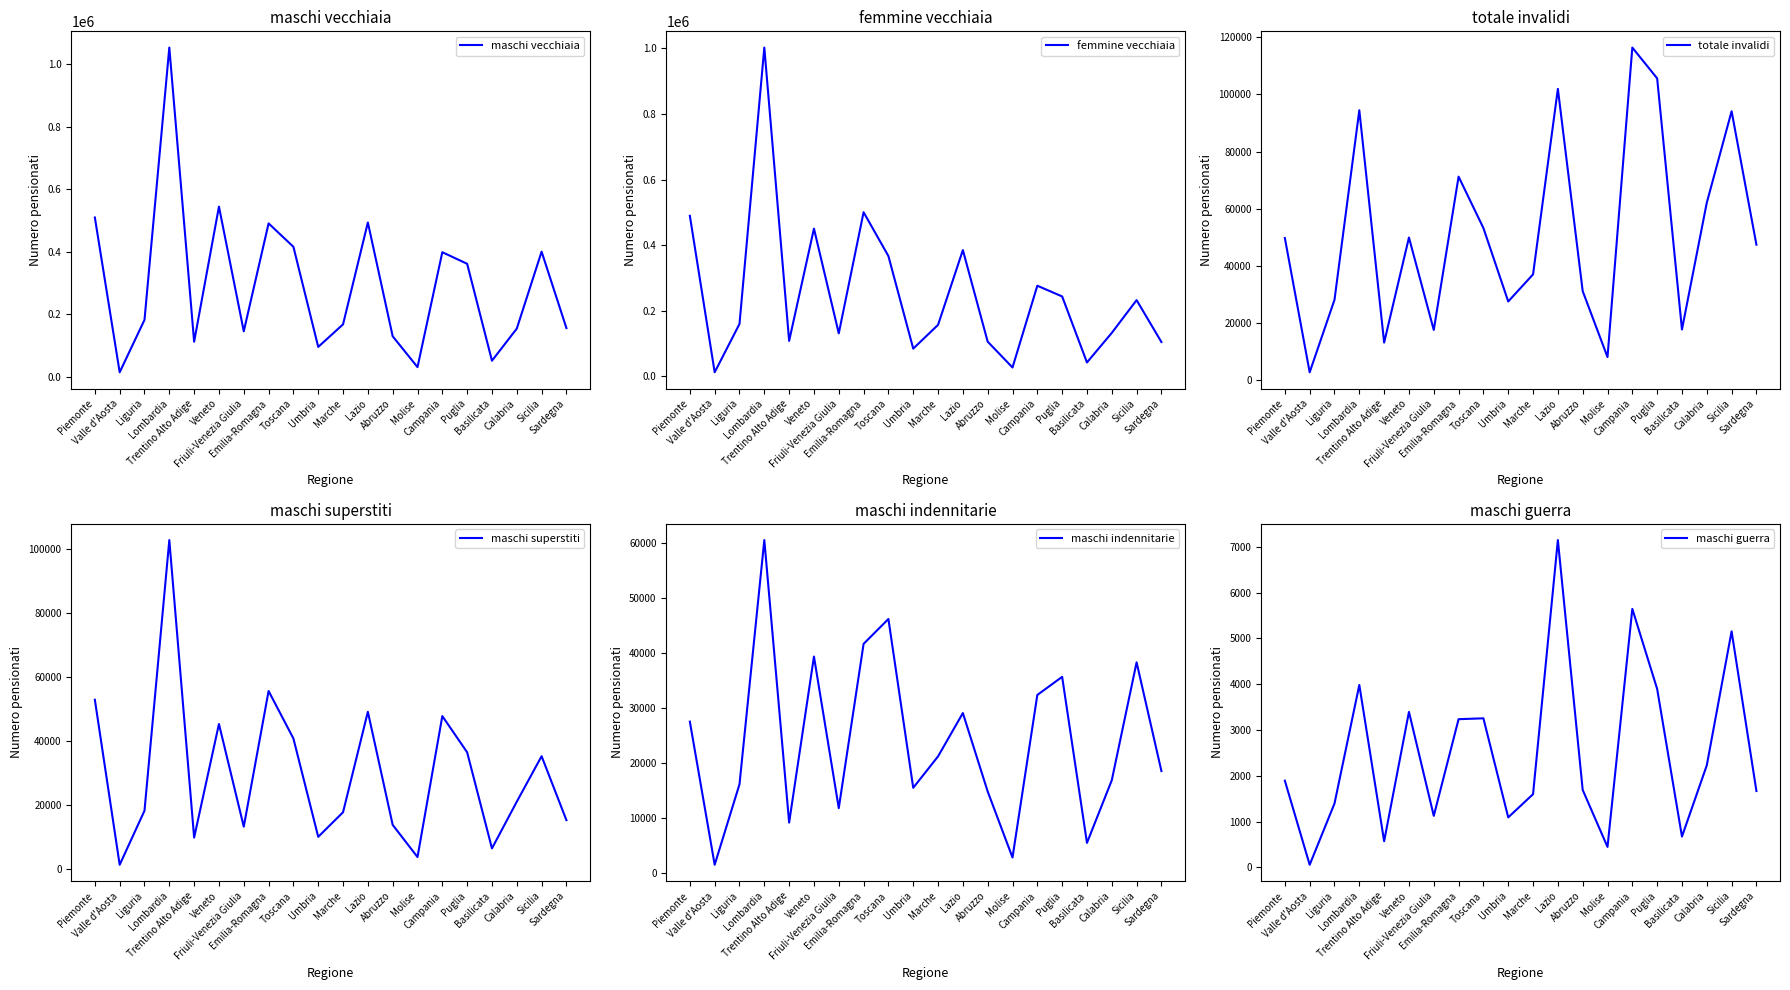

What is the sum of all maschi indennitarie values?

485058